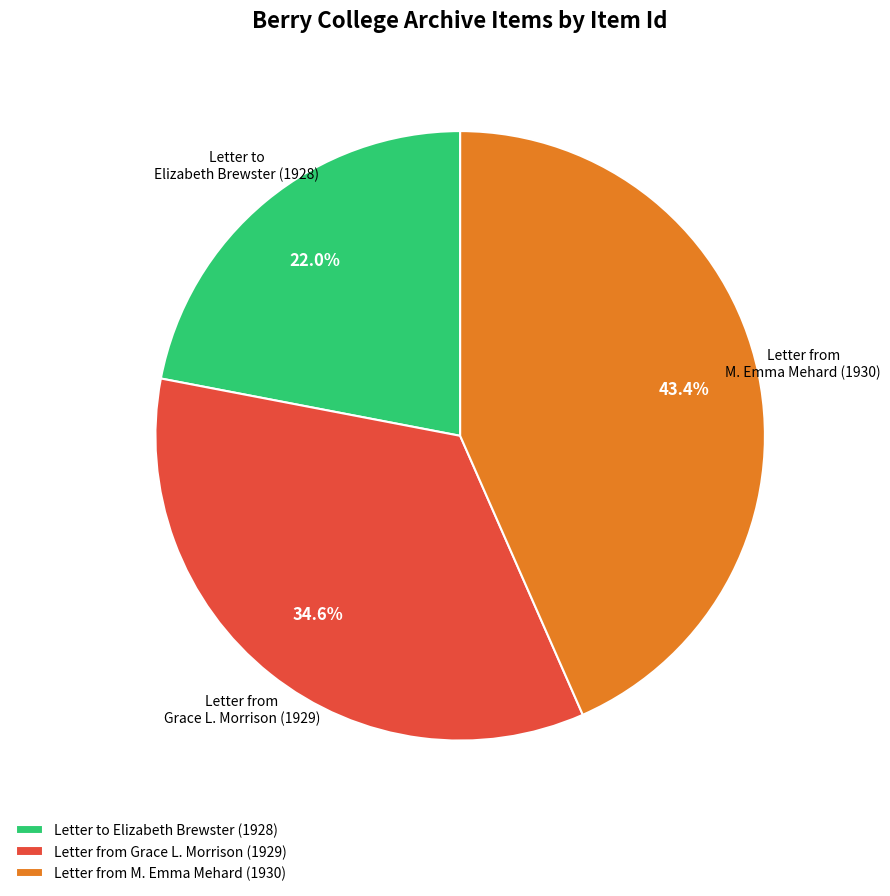

Between Letter from Grace L. Morrison (1929) and Letter to Elizabeth Brewster (1928), which is larger?

Letter from Grace L. Morrison (1929)